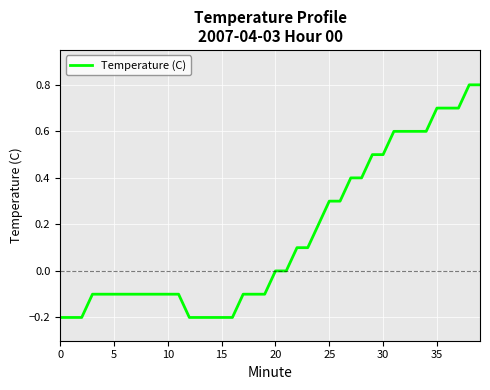

What is the difference between the maximum and minimum values?

1.0